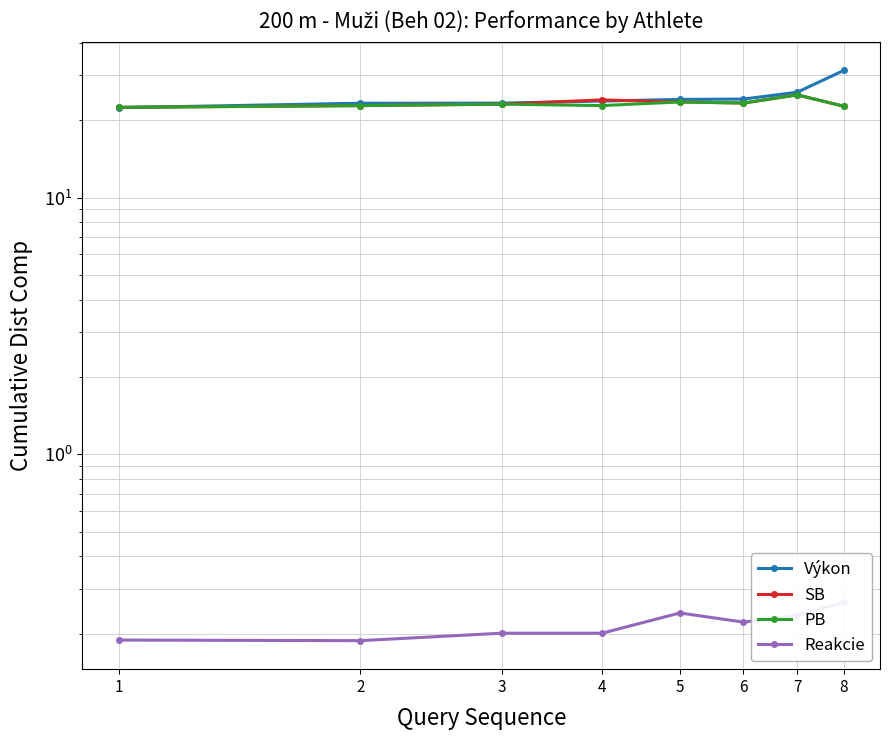

Reading left to right, extract all data points from this chart.

Výkon: 1=22.4	2=23.3	3=23.3	4=23.8	5=24.1	6=24.2	7=25.7	8=31.2
SB: 1=22.4	2=22.8	3=23.1	4=24.0	5=23.6	6=23.3	7=25.1	8=22.7
PB: 1=22.4	2=22.8	3=23.1	4=22.8	5=23.6	6=23.3	7=25.1	8=22.7
Reakcie: 1=0.2	2=0.2	3=0.2	4=0.2	5=0.2	6=0.2	7=0.2	8=0.3